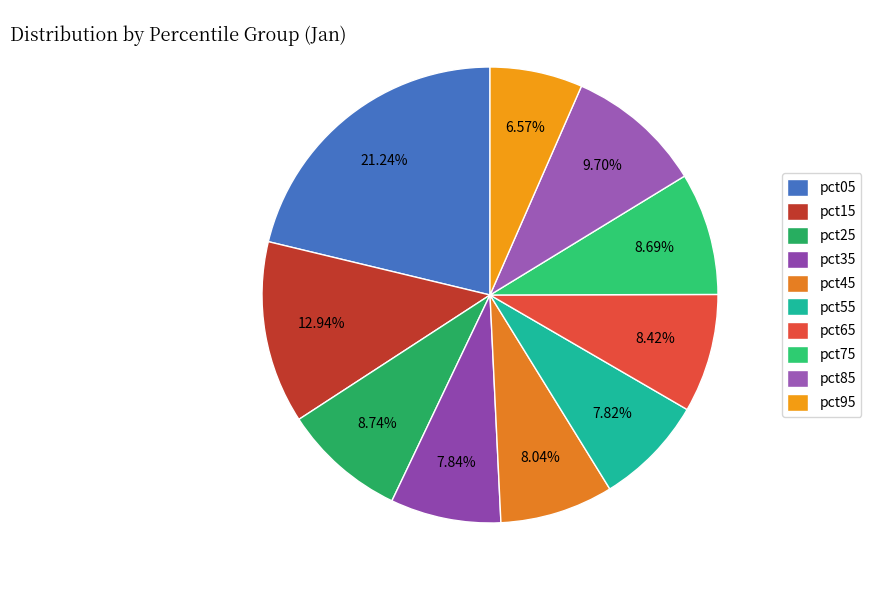

Combined, what portion of the pie is pct65 and pct95?

15.0%